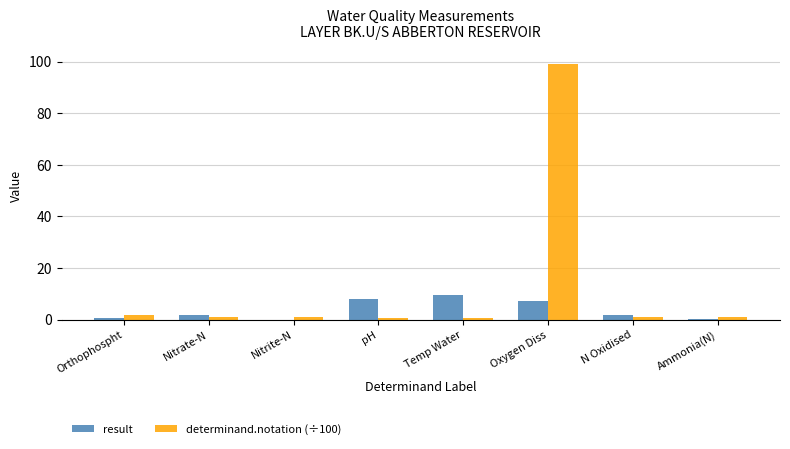

What is the sum of all determinand.notation (÷100) values?

107.0